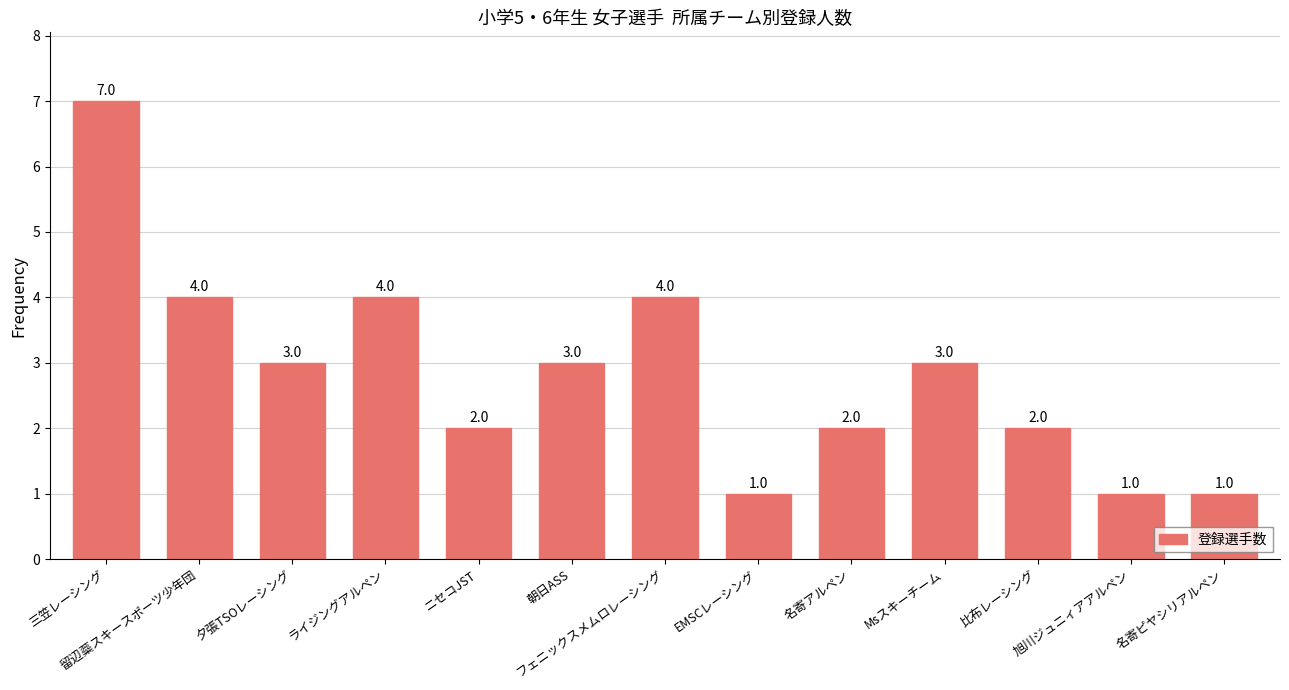

What is the smallest value displayed?

1